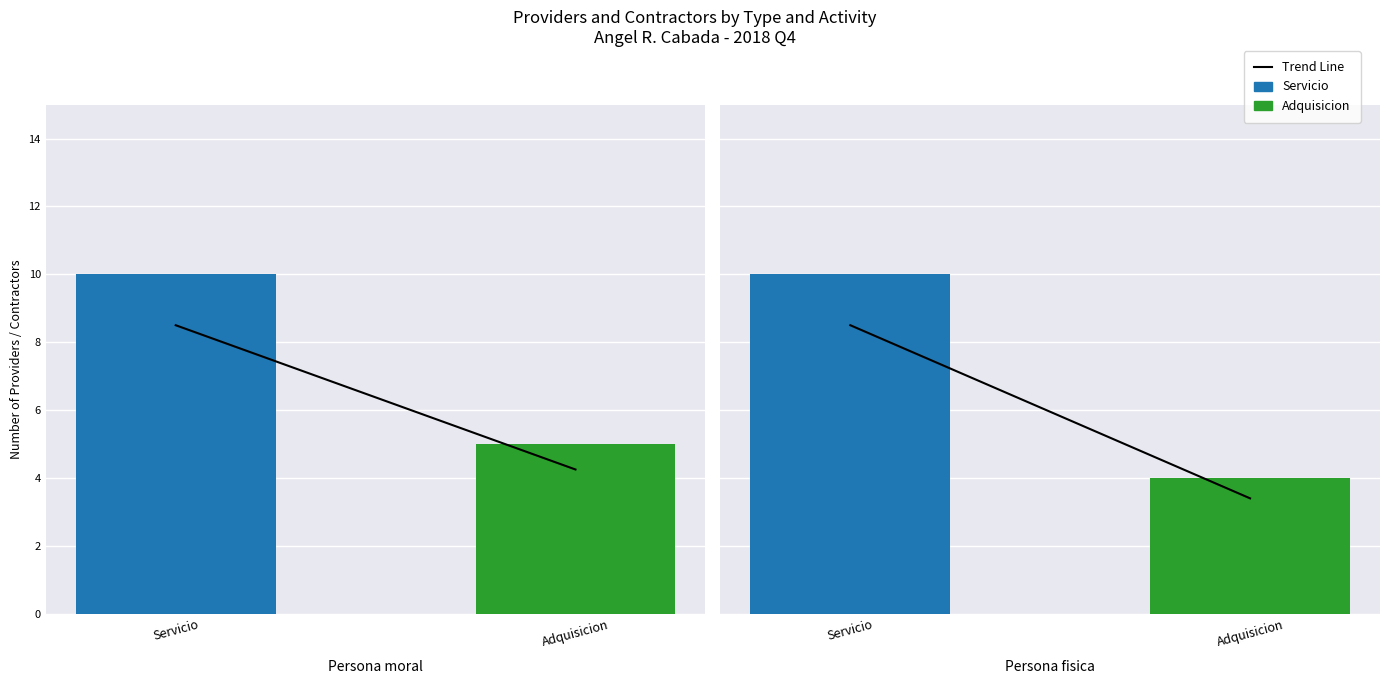

Reading left to right, what are all the values shown in this chart?

Trend Line: Servicio=8.5	Adquisicion=3.4
Persona moral: Servicio=10.0	Adquisicion=5.0
Persona fisica: Servicio=10.0	Adquisicion=4.0